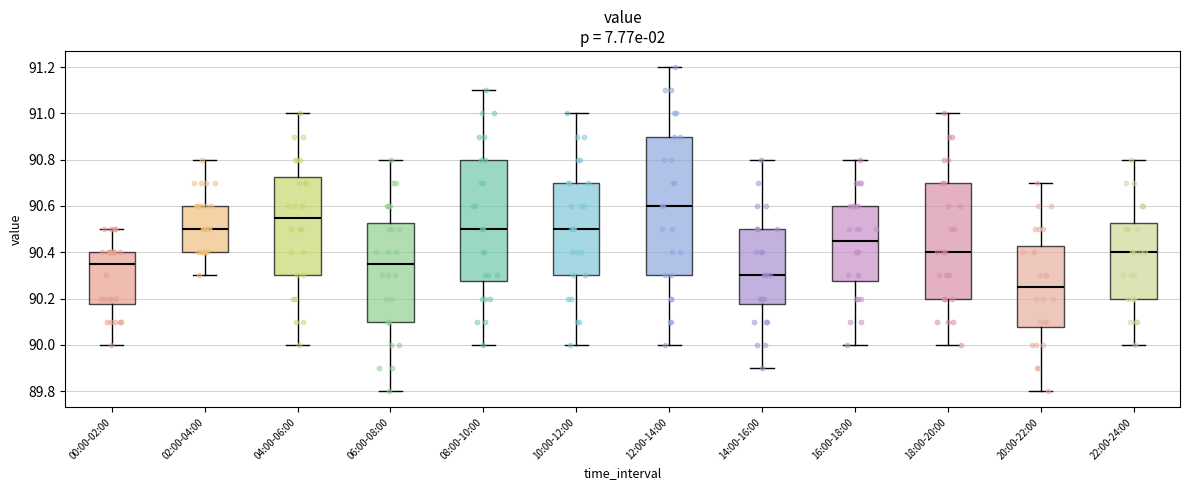

Reading left to right, read every box against the y-axis: the position of its median line, the range the box covers, and the ends of its whiskers. The values are not printed on the chart, so give them approximately, as read against the axis.

00:00-02:00: median 90.36, box 90.18 to 90.40, whiskers 90.00 to 90.50
02:00-04:00: median 90.50, box 90.40 to 90.60, whiskers 90.30 to 90.80
04:00-06:00: median 90.56, box 90.30 to 90.72, whiskers 90.00 to 91.00
06:00-08:00: median 90.36, box 90.10 to 90.52, whiskers 89.80 to 90.80
08:00-10:00: median 90.50, box 90.28 to 90.80, whiskers 90.00 to 91.10
10:00-12:00: median 90.50, box 90.30 to 90.70, whiskers 90.00 to 91.00
12:00-14:00: median 90.60, box 90.30 to 90.90, whiskers 90.00 to 91.20
14:00-16:00: median 90.30, box 90.18 to 90.50, whiskers 89.90 to 90.80
16:00-18:00: median 90.46, box 90.28 to 90.60, whiskers 90.00 to 90.80
18:00-20:00: median 90.40, box 90.20 to 90.70, whiskers 90.00 to 91.00
20:00-22:00: median 90.26, box 90.08 to 90.42, whiskers 89.80 to 90.70
22:00-24:00: median 90.40, box 90.20 to 90.52, whiskers 90.00 to 90.80